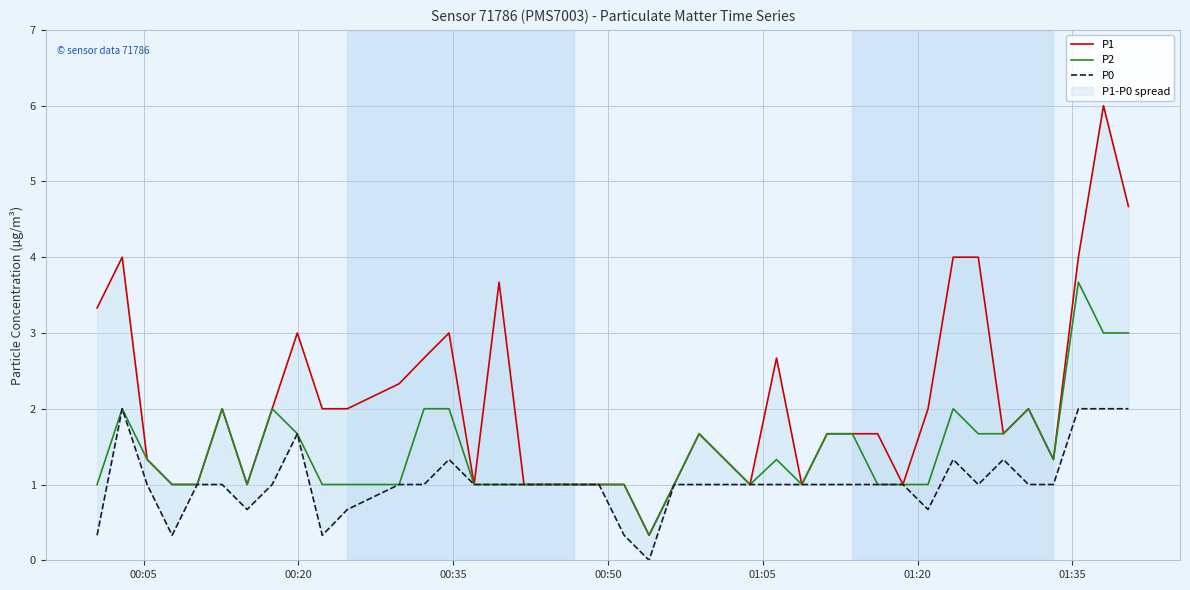

What is the minimum value for P2?

0.3